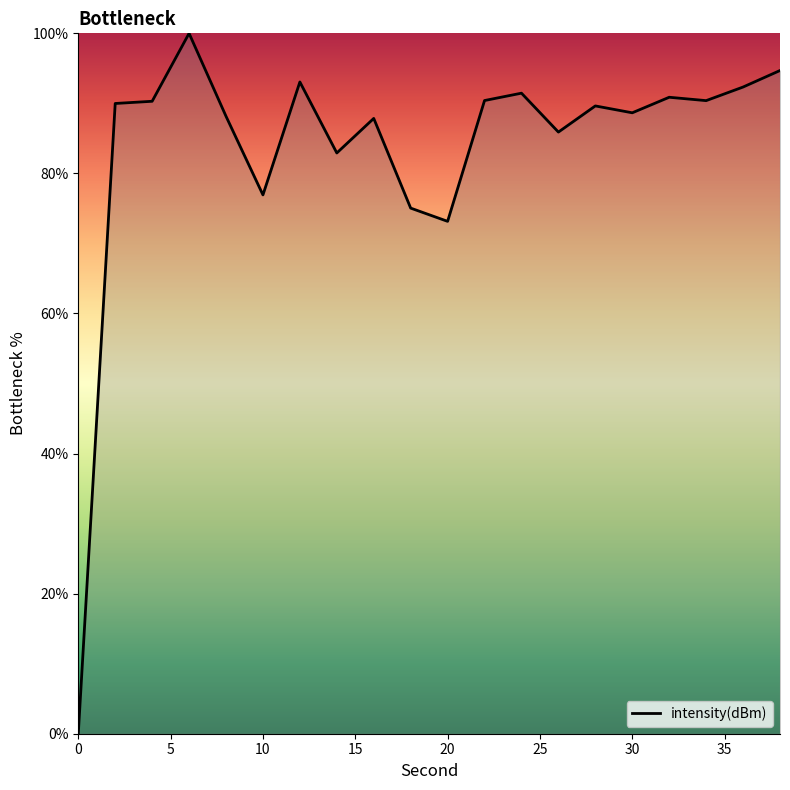

Does the chart display data point markers on the line(s)?

No